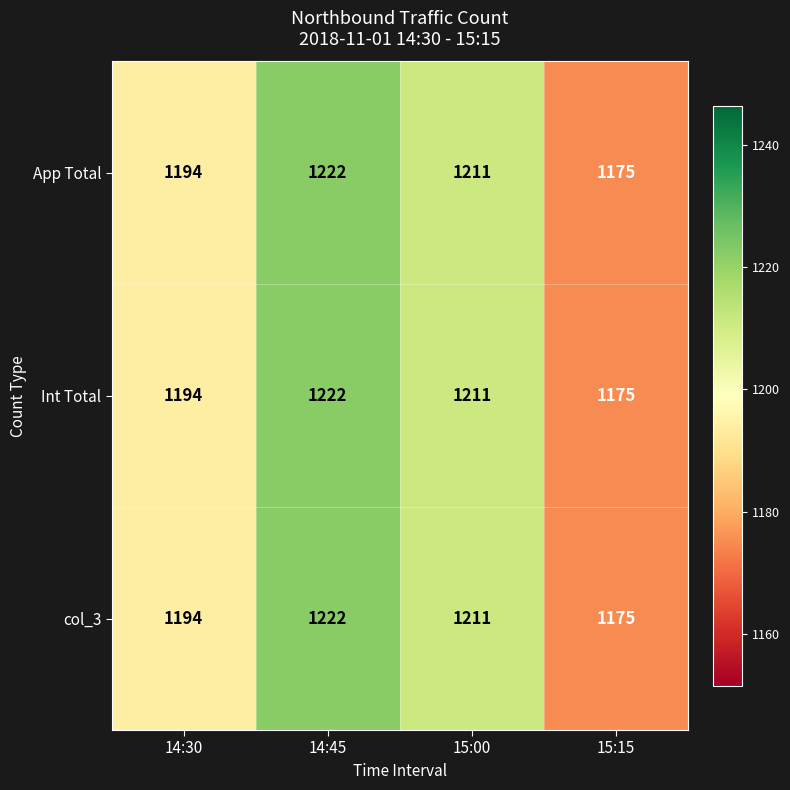

Reading right to left, transcribe all the data shown in this chart.

App Total: 15:15=1175	15:00=1211	14:45=1222	14:30=1194
Int Total: 15:15=1175	15:00=1211	14:45=1222	14:30=1194
col_3: 15:15=1175	15:00=1211	14:45=1222	14:30=1194